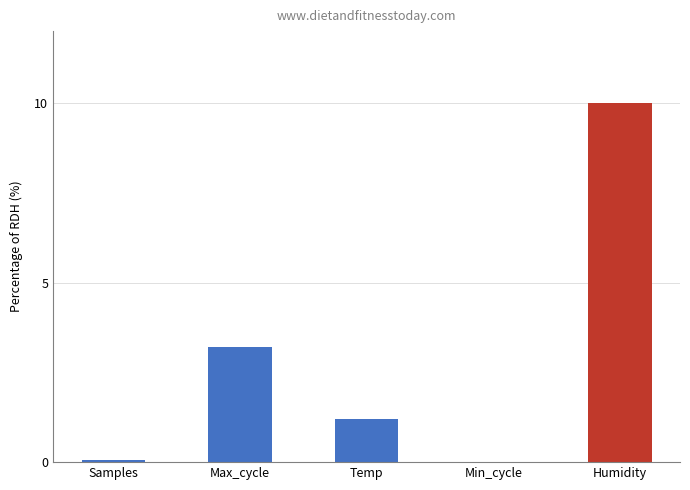

Which has a higher value, Humidity or Temp?

Humidity